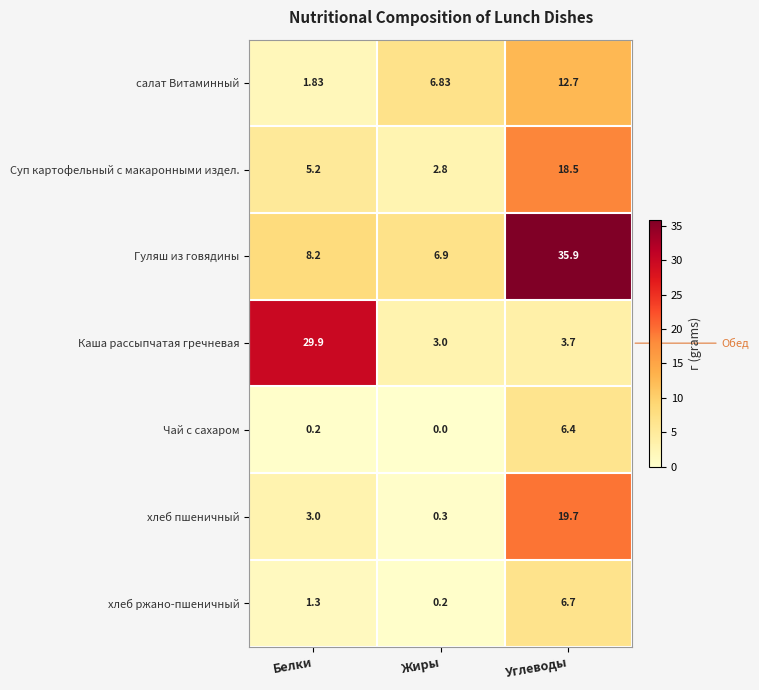

Which series has the largest total across all categories?

Гуляш из говядины